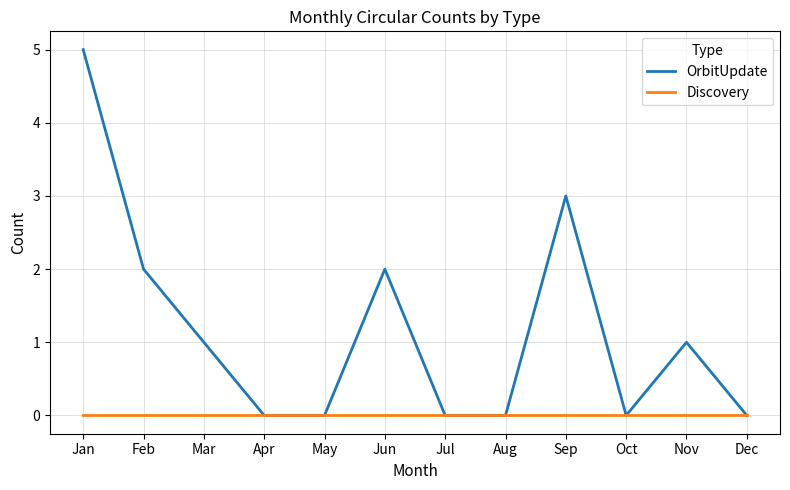

Which series has the largest total across all categories?

OrbitUpdate